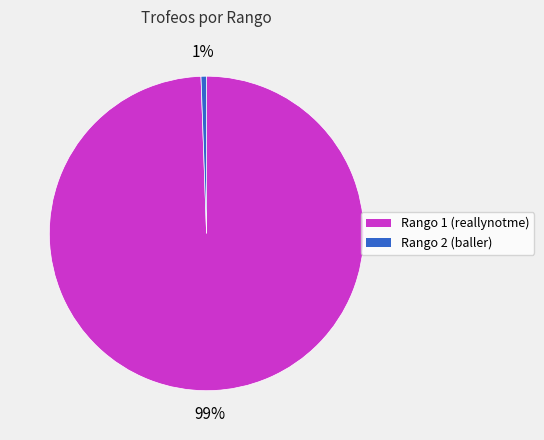

Count the number of slices in the pie.

2